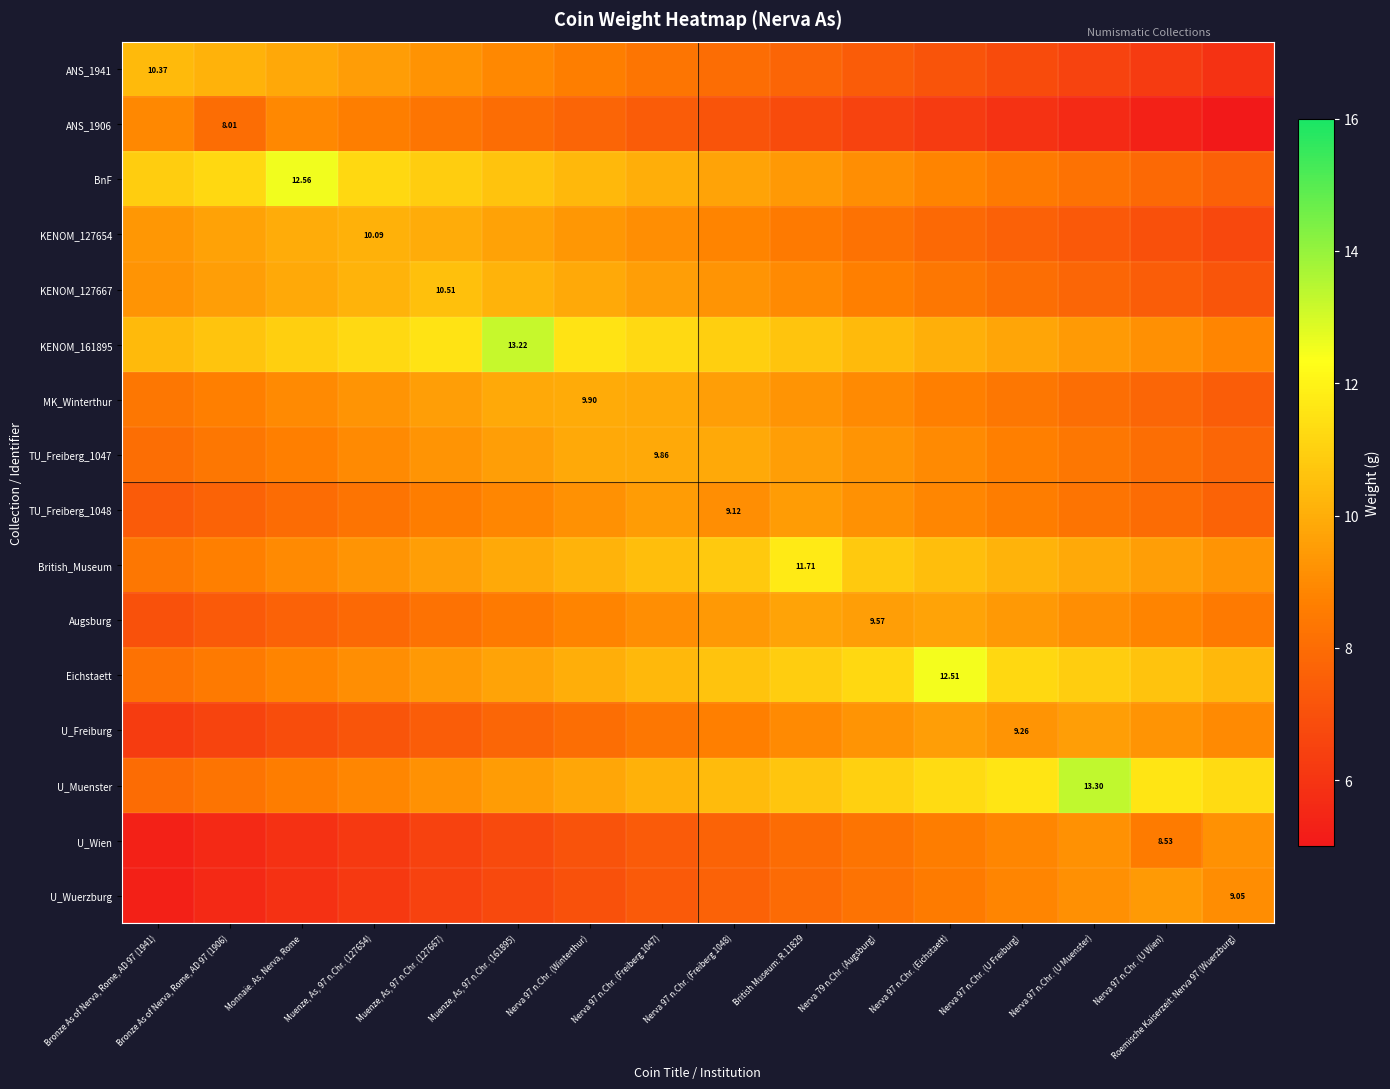

At which label does TU_Freiberg_1047 first exceed 8?

Bronze As of Nerva, Rome, AD 97 (1941)